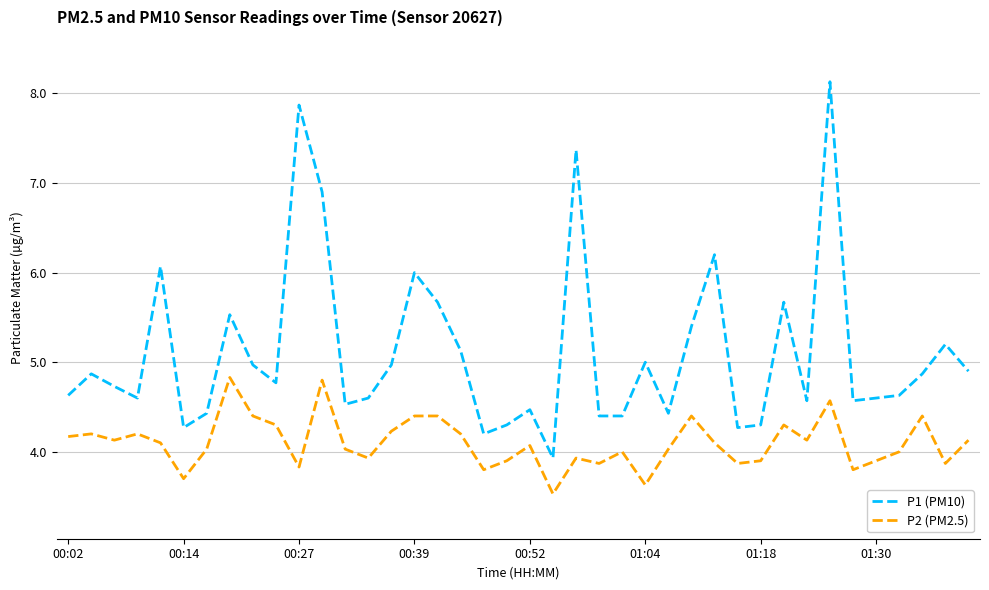

True or false: P1 (PM10) has more than 2 interior local peaks.

True